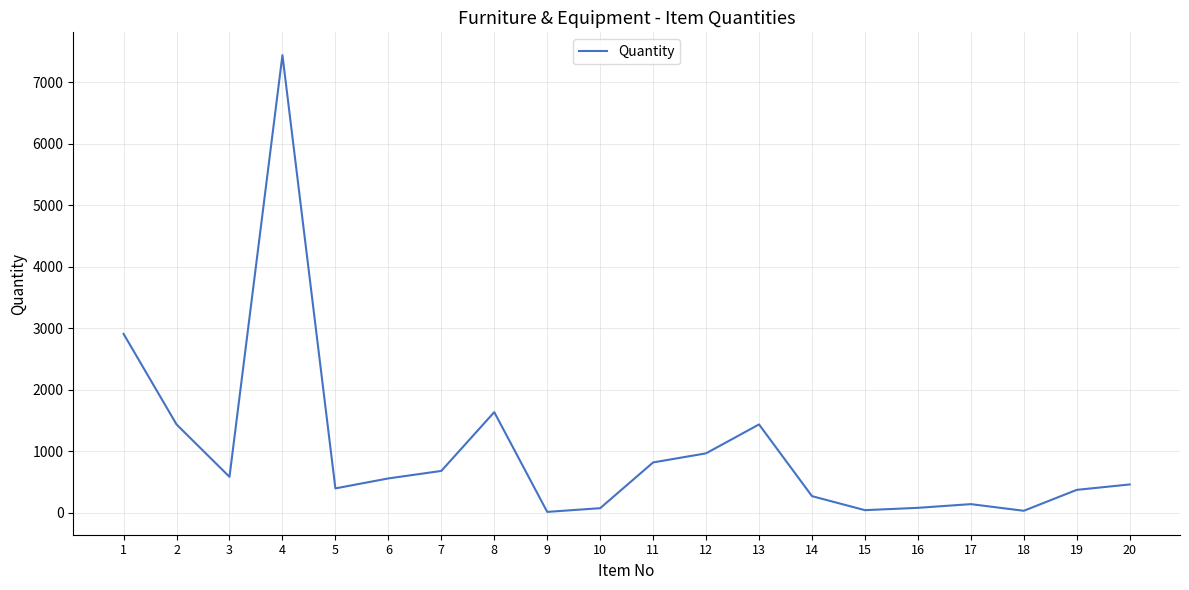

What is the maximum value shown in the chart?

7444